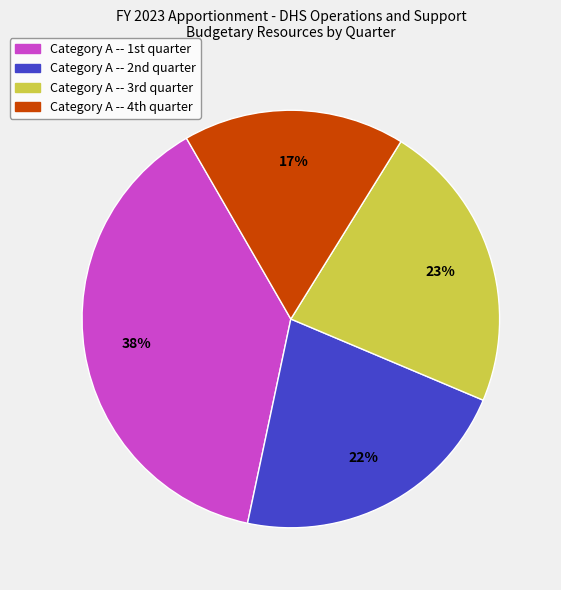

What is the largest slice in the pie chart?

Category A -- 1st quarter